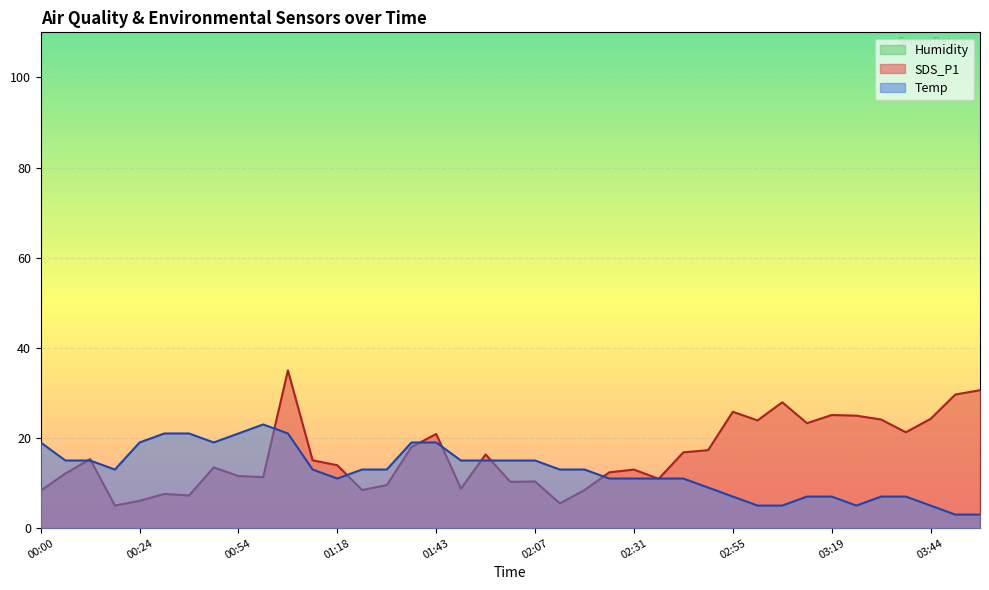

What is the highest value of the SDS_P1 series?

35.0